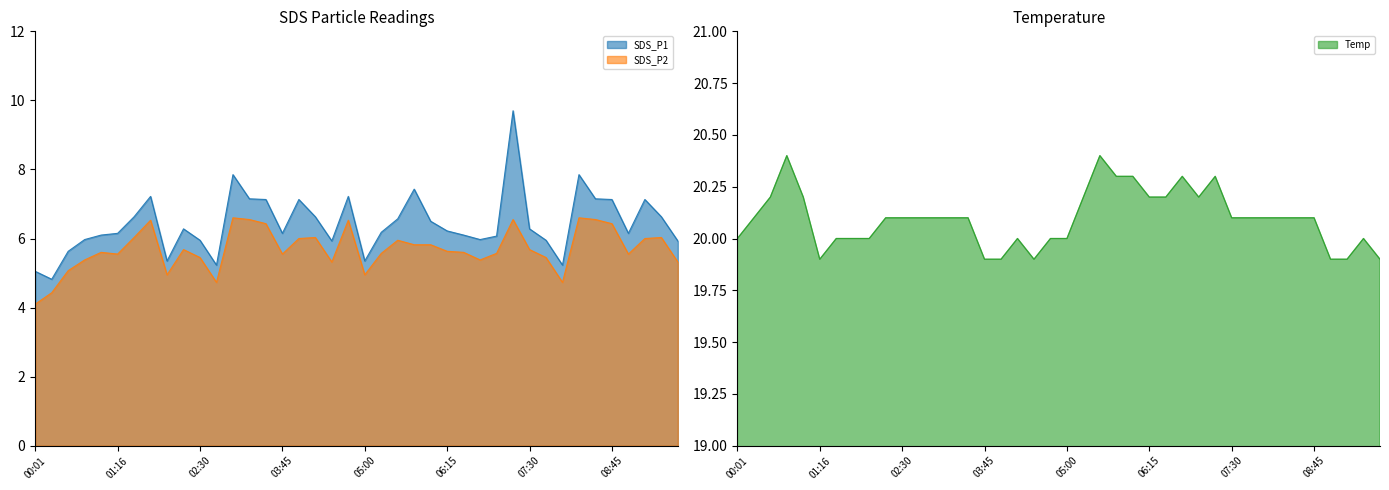

True or false: SDS_P1 has a value of 1.1 at 02:00.

False